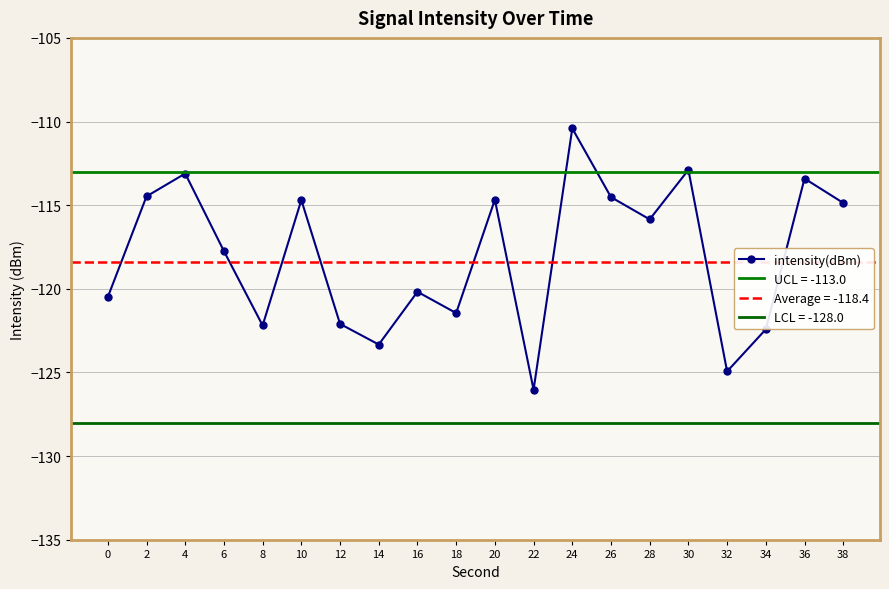

At which category does the data reach its first local valley?

8